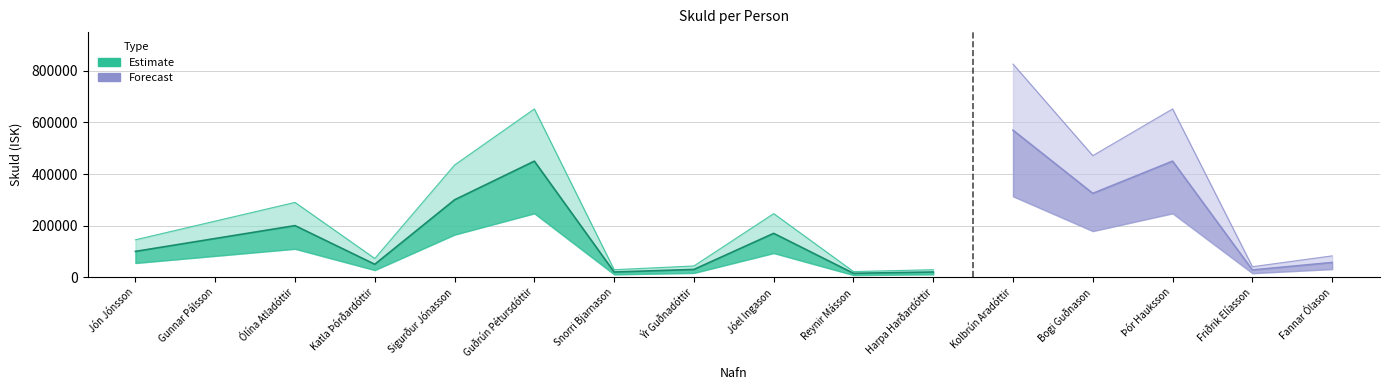

True or false: the data shows 231973 at Gunnar Pálsson.

False